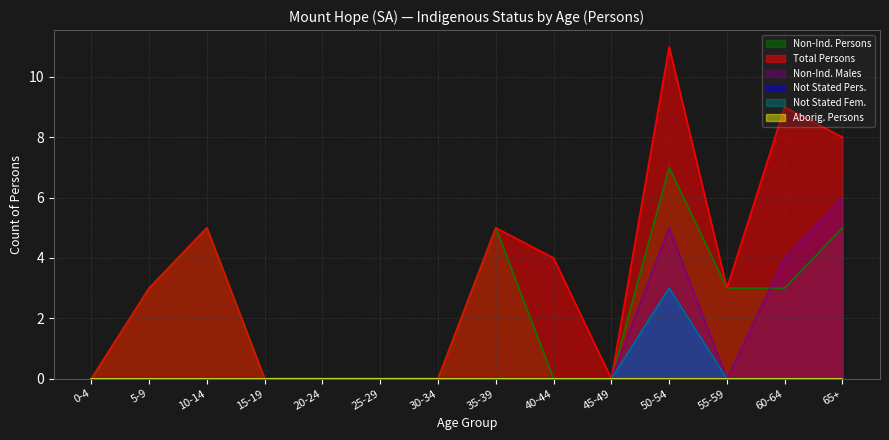

Is the value of Total Persons at 25-29 greater than the value of Non-Ind. Persons at 25-29?

No